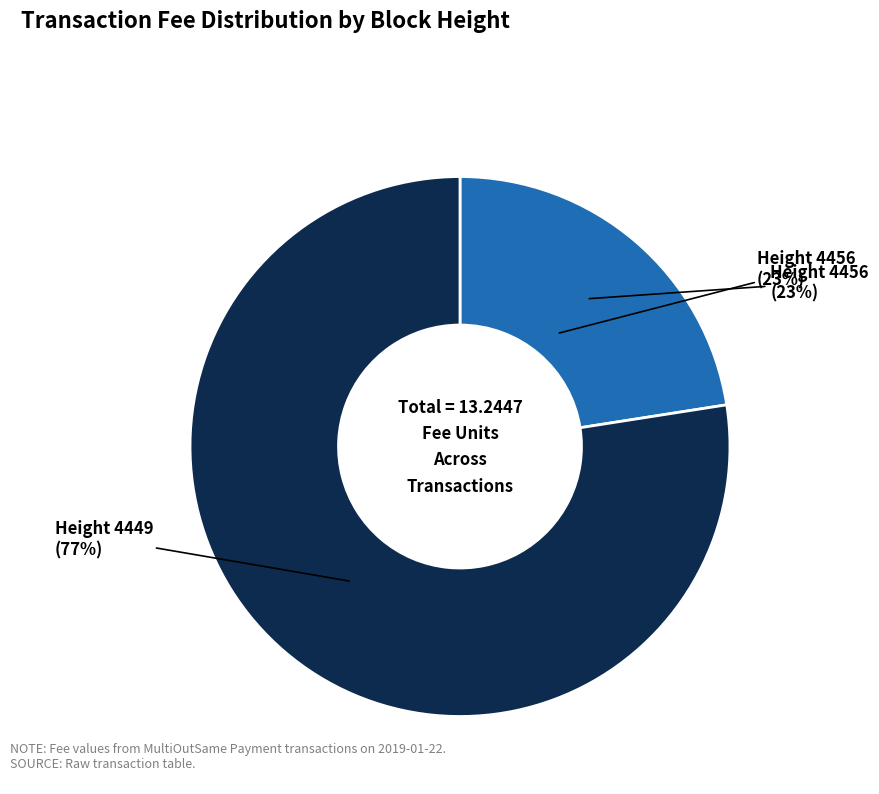

True or false: 4456 accounts for 14% of the total.

False